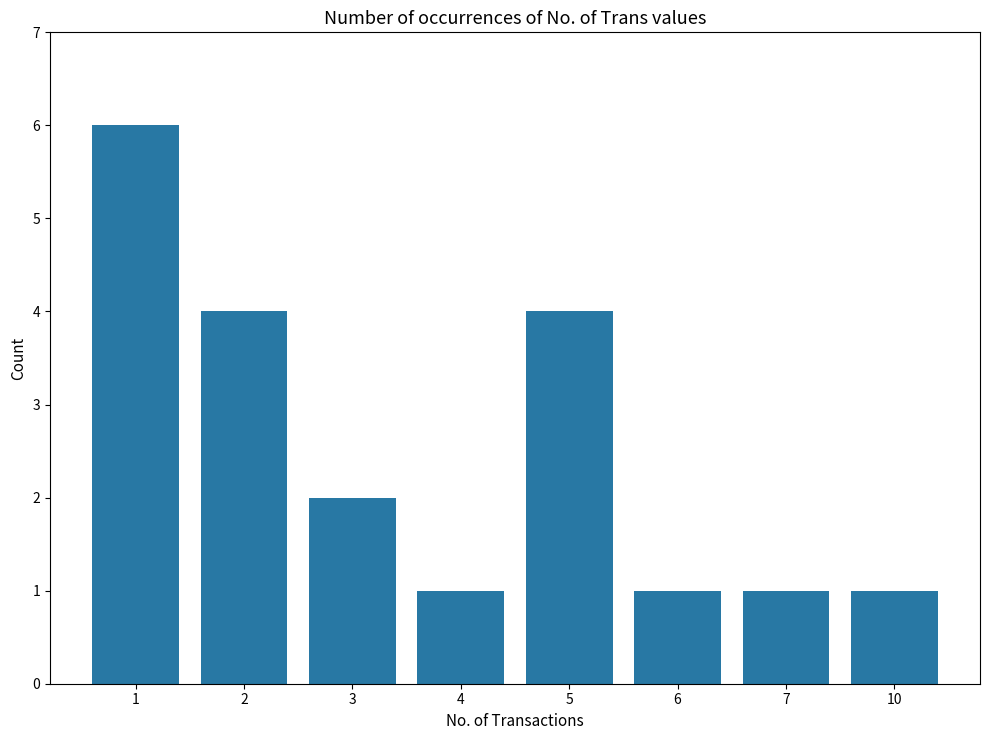

What value does the data have at 3?

2